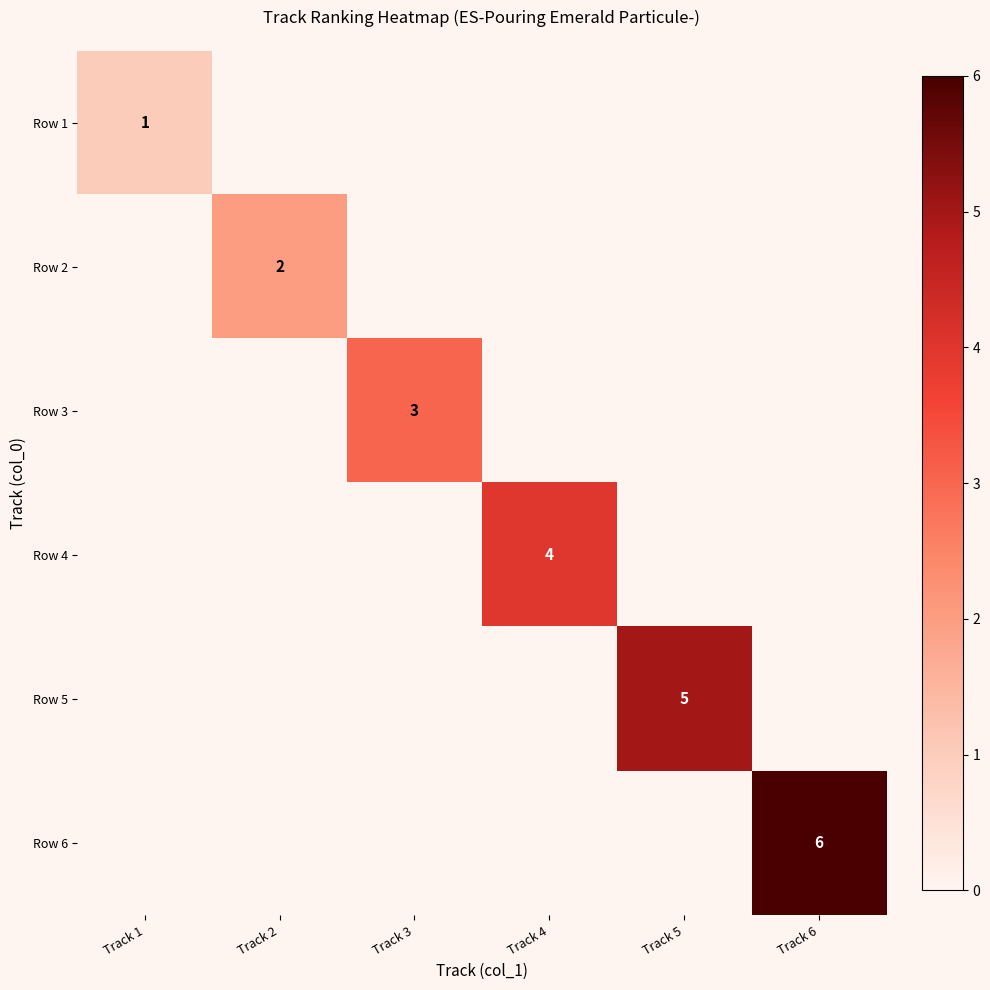

What is the total value across all series at Track 5?

5